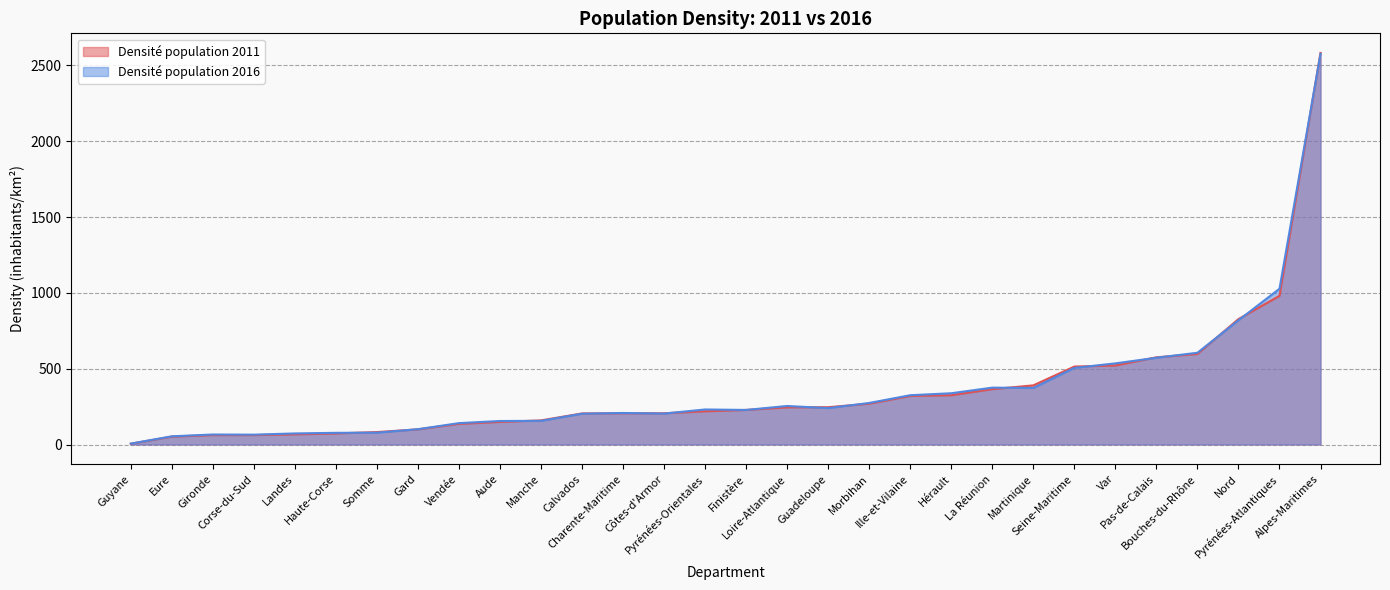

What is the maximum value shown in the chart?

2582